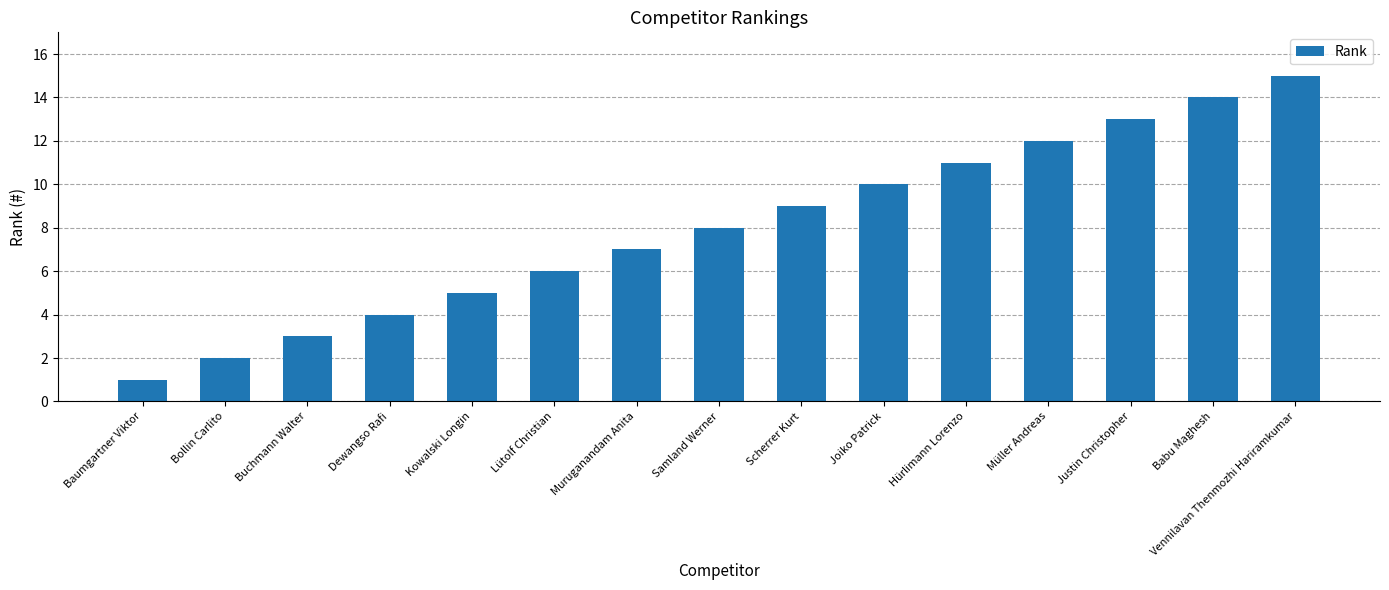

List the labels in order of value, smallest first.

Baumgartner Viktor, Bollin Carlito, Buchmann Walter, Dewangso Rafi, Kowalski Longin, Lütolf Christian, Muruganandam Anita, Samland Werner, Scherrer Kurt, Joiko Patrick, Hürlimann Lorenzo, Müller Andreas, Justin Christopher, Babu Maghesh, Vennilavan Thenmozhi Hariramkumar